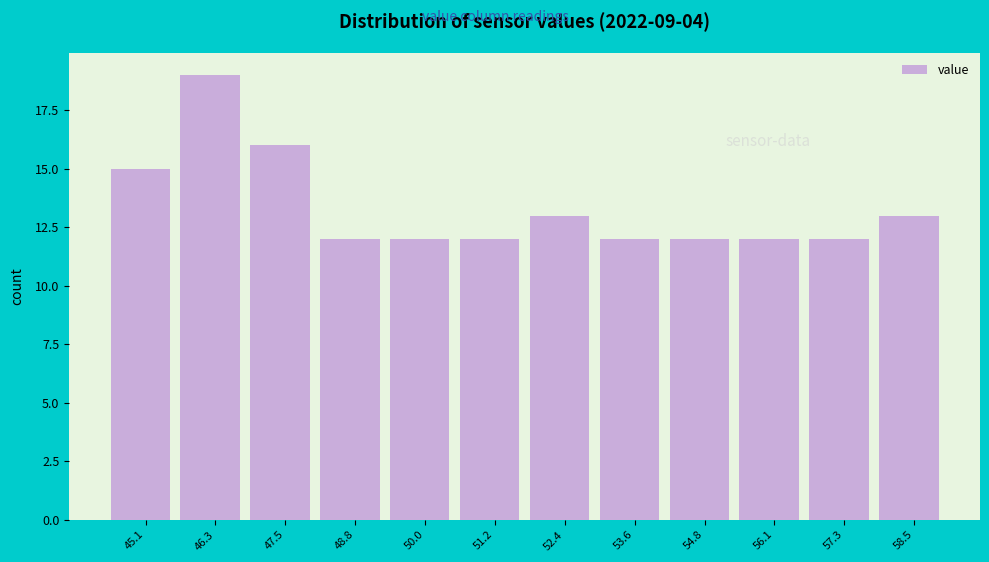

Reading left to right, transcribe this chart: for each bar, give the range it covers on the x-axis and its height. Neither the bar edges nor the heights are printed on the chart, so give them approximately, as read against the axes.

44.6 to 45.8: 15
45.8 to 47.0: 19
47.0 to 48.2: 16
48.2 to 49.4: 12
49.4 to 50.6: 12
50.6 to 51.8: 12
51.8 to 53.0: 13
53.0 to 54.2: 12
54.2 to 55.4: 12
55.4 to 56.6: 12
56.6 to 57.8: 12
57.8 to 59.2: 13